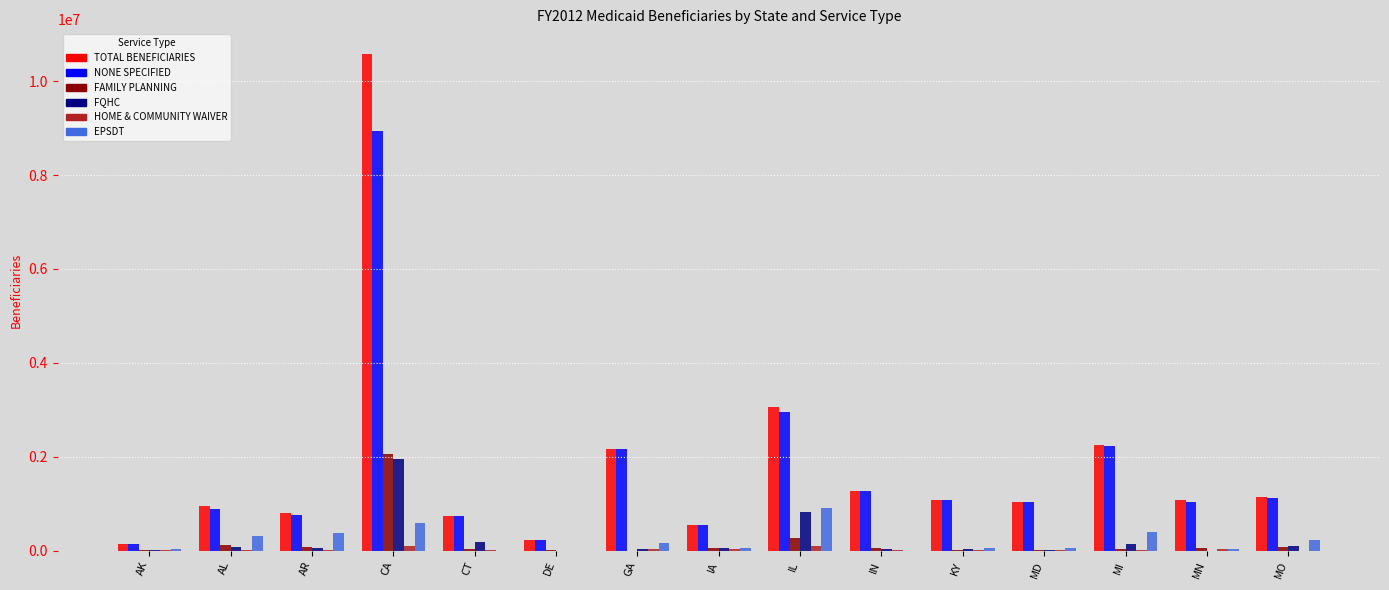

How many series are shown in this chart?

6